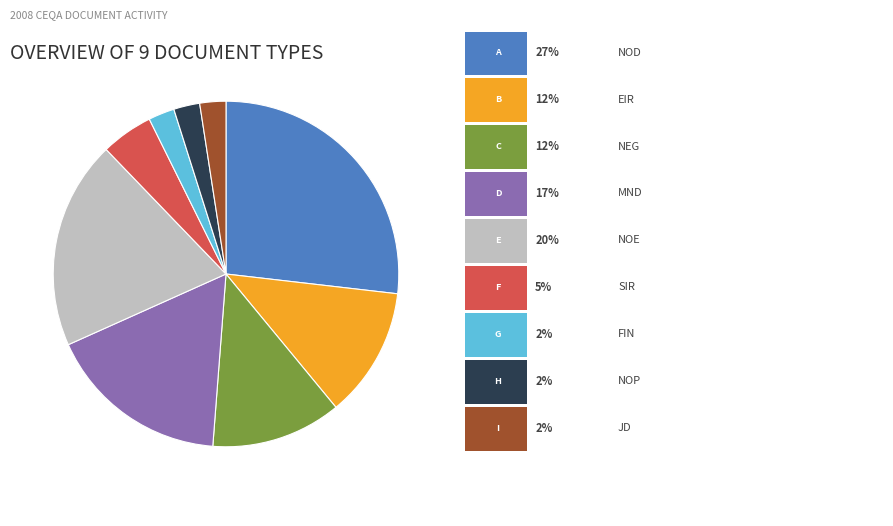

Does any single category account for the majority?

No